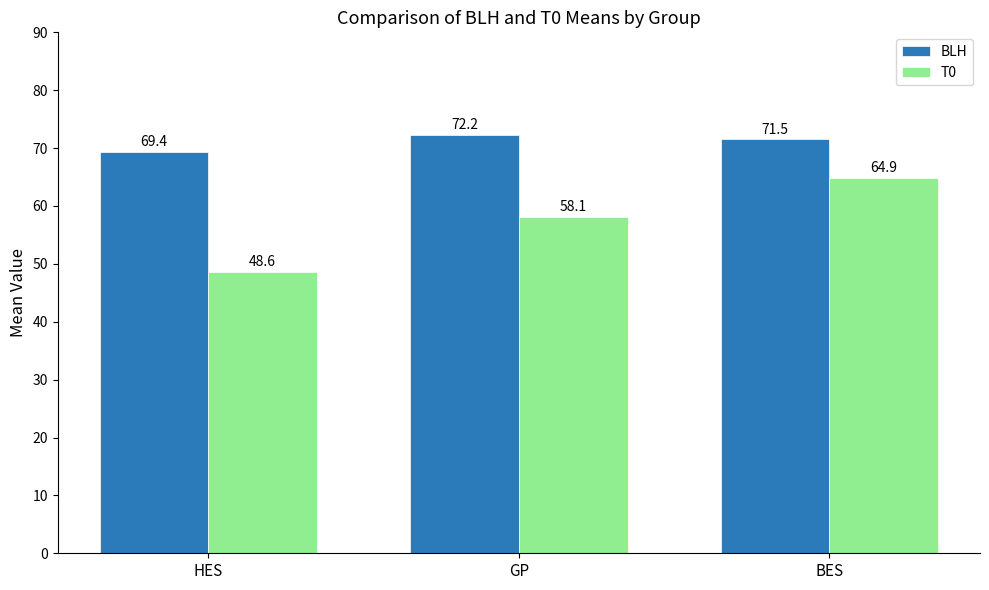

At which category is the sum across all series the highest?

BES